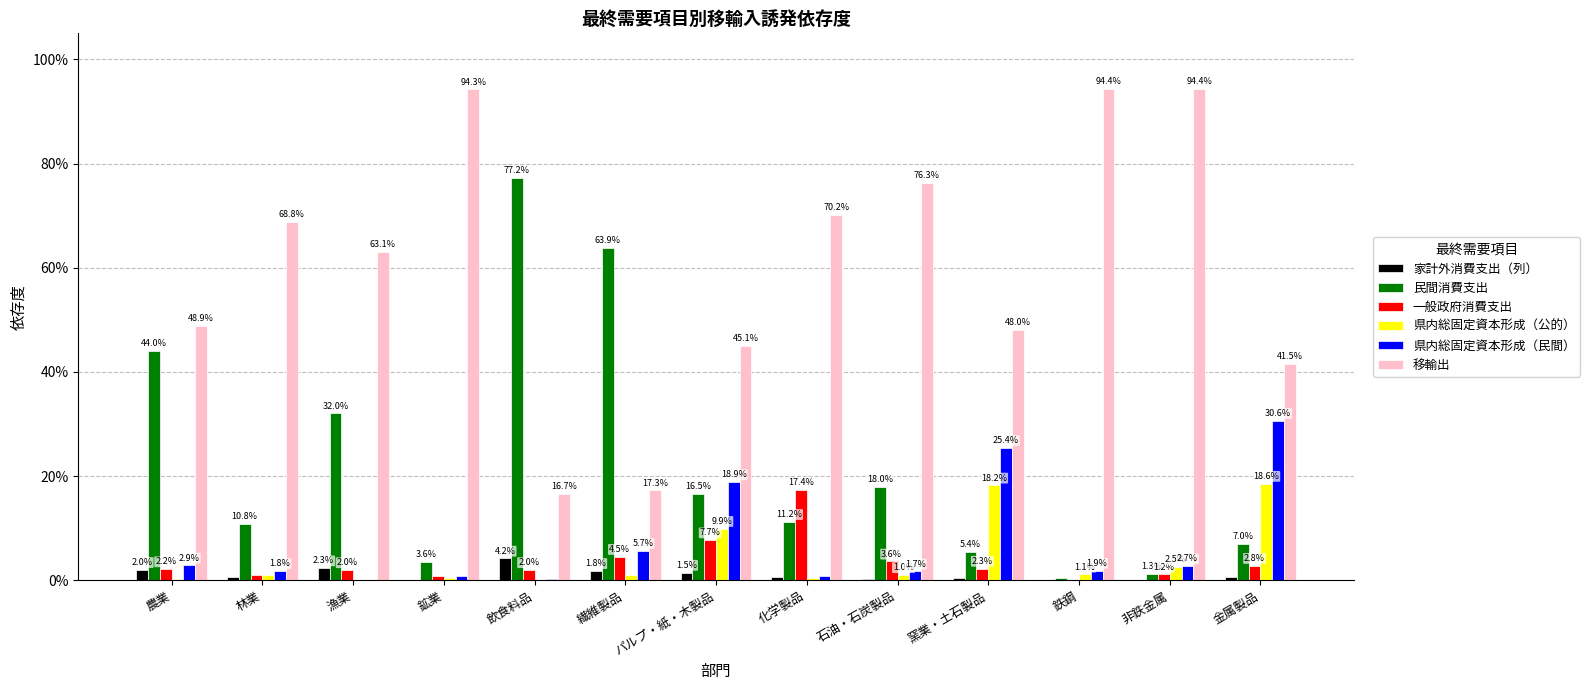

At how many categories does at least one series exceed 0?

13